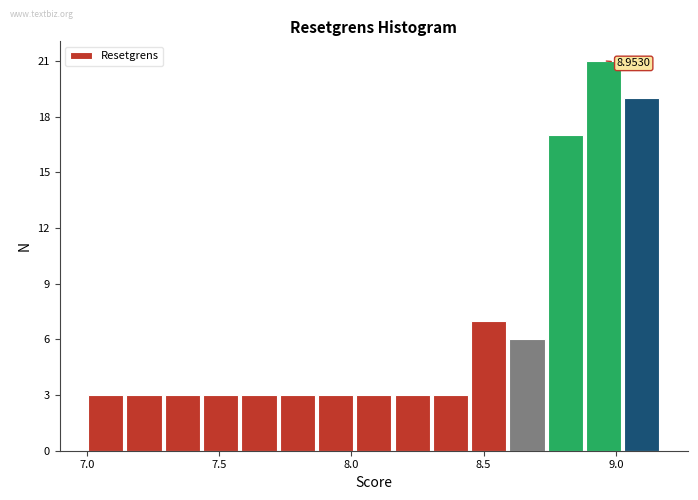

Around what value on the x-axis is the tallest bar? Give the approximate position of its centre, as read against the axis.

8.95